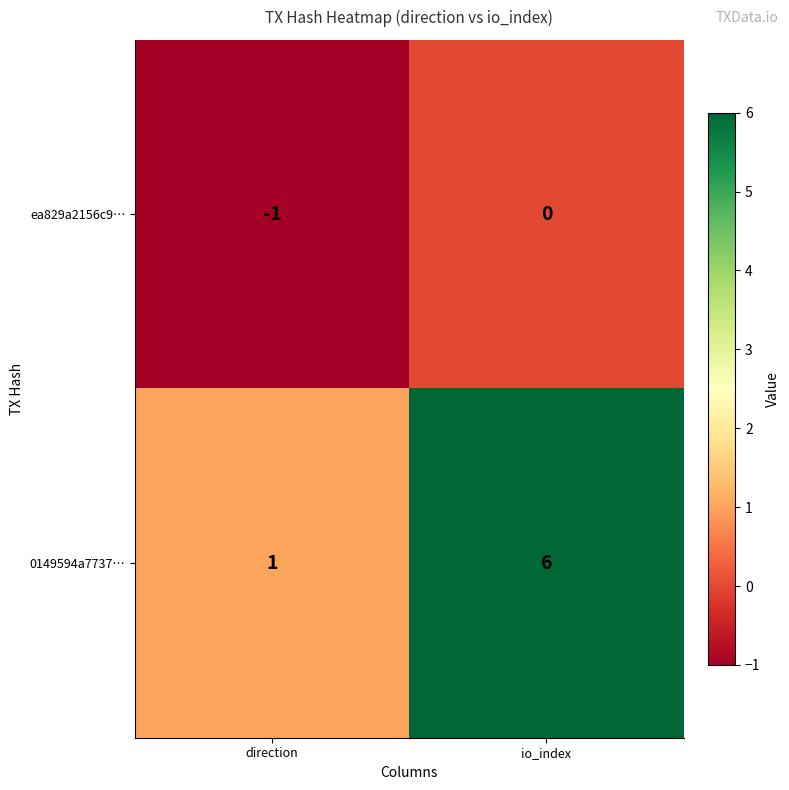

Where is 0149594a7737… nearest to the value 3?

direction